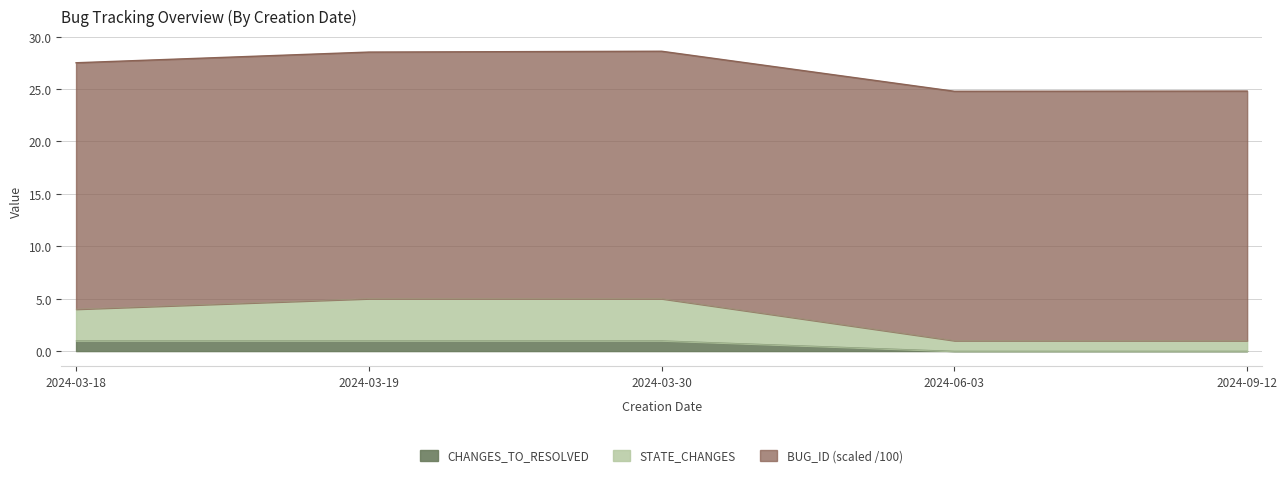

What is the label of the 1st point from the right?

2024-09-12